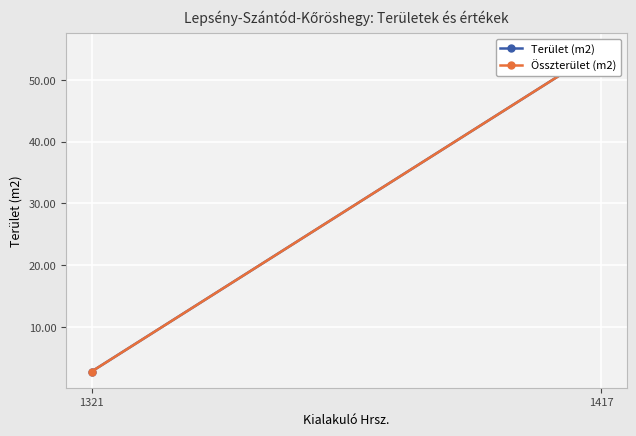

Which series has the largest total across all categories?

Terület (m2)